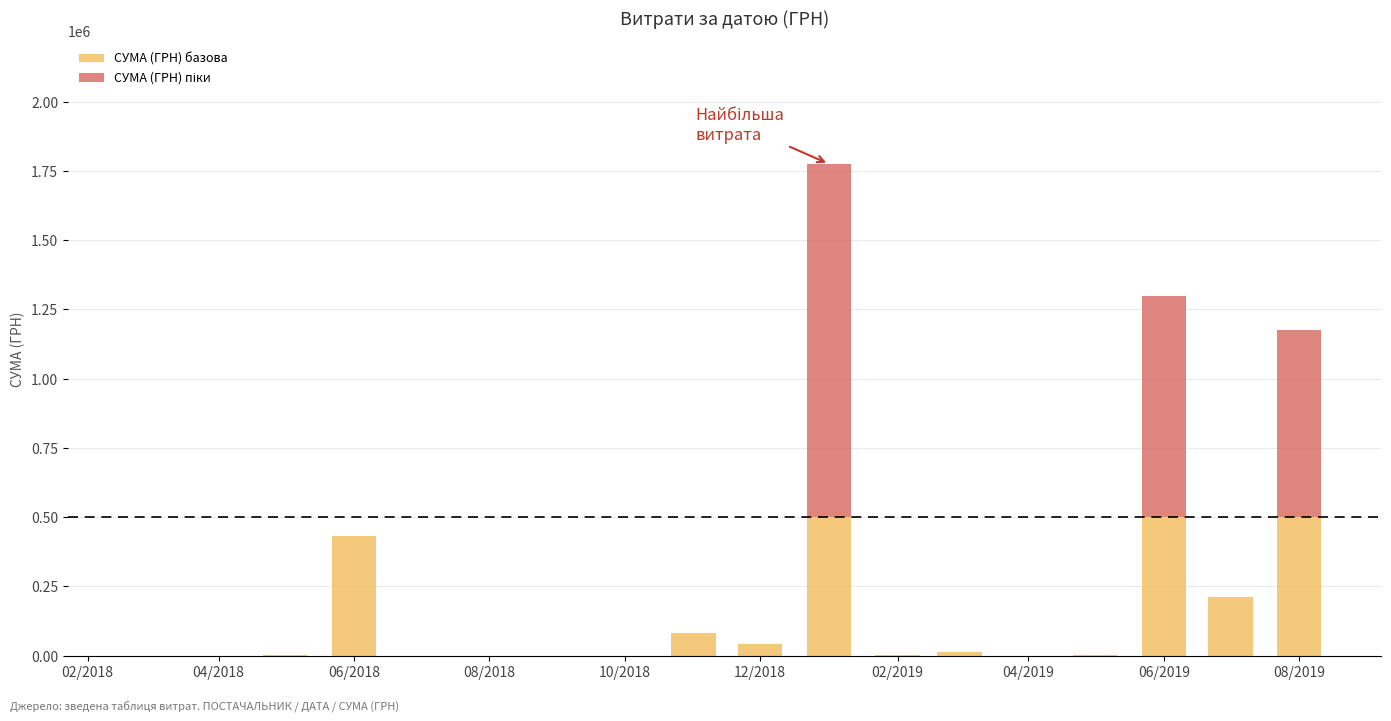

How many categories are shown in the chart?

13